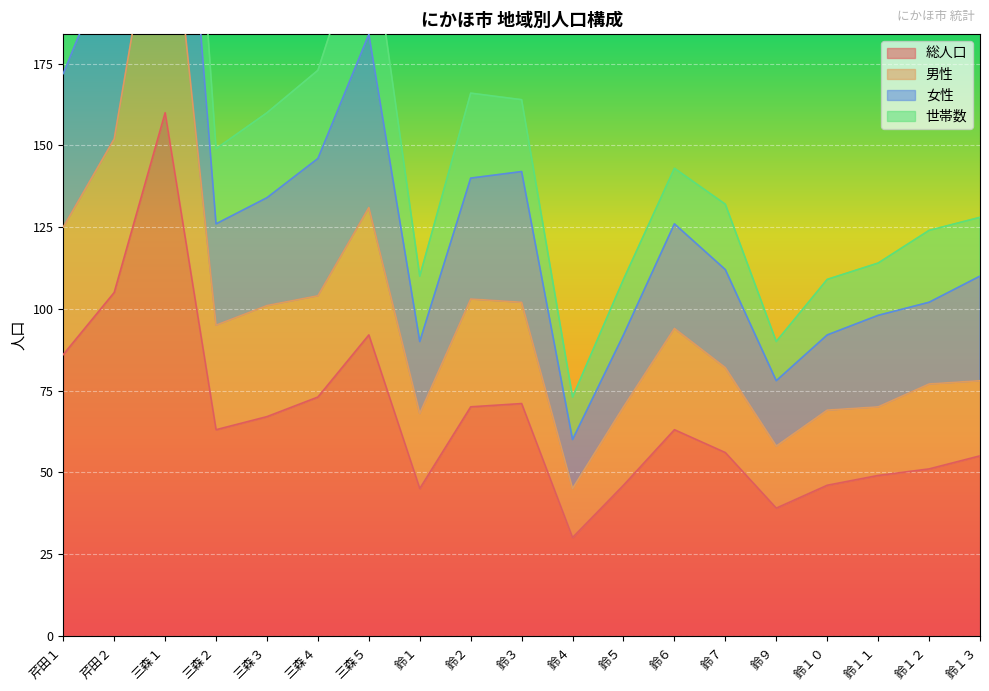

Where is 総人口 nearest to the value 95?

三森５